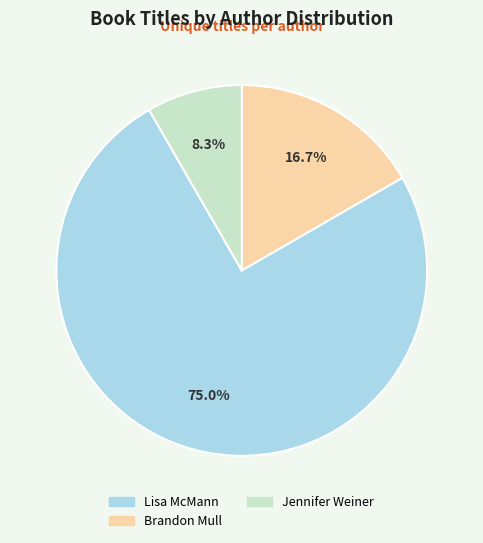

Does any single category account for the majority?

Yes